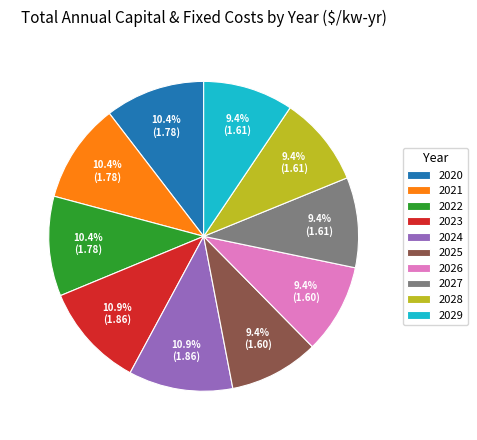

Does any single category account for the majority?

No